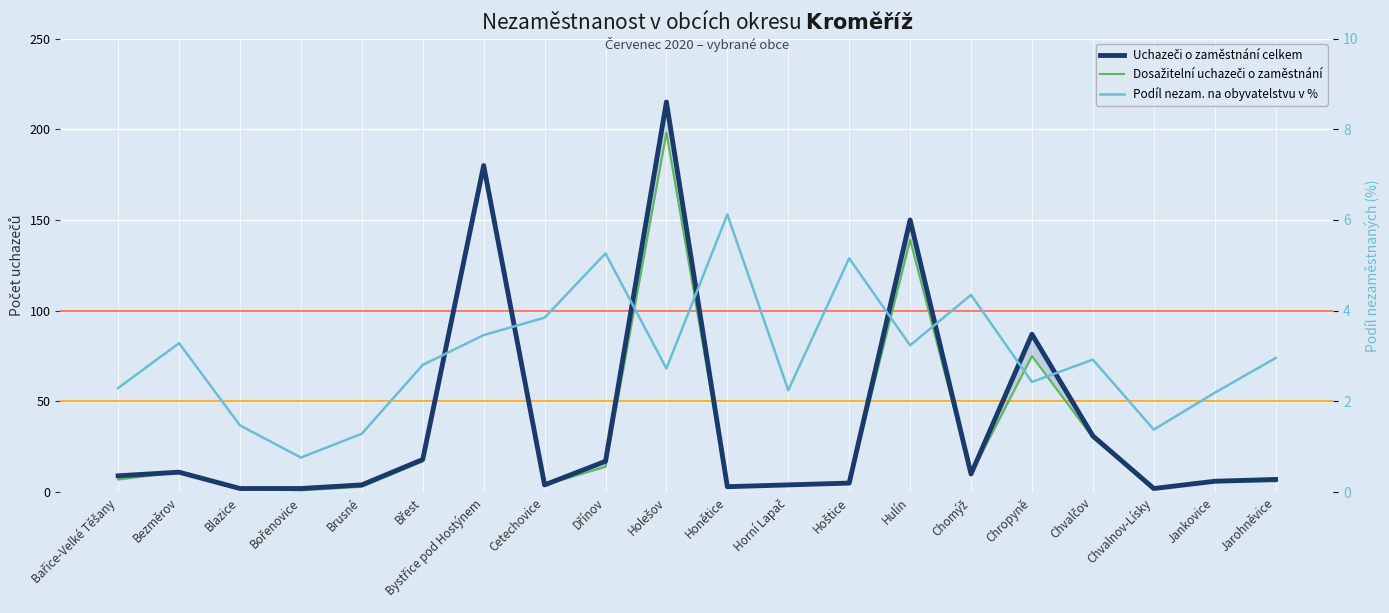

After their last crossing, which series has the higher values: Podíl nezam. na obyvatelstvu v % or Dosažitelní uchazeči o zaměstnání?

Dosažitelní uchazeči o zaměstnání